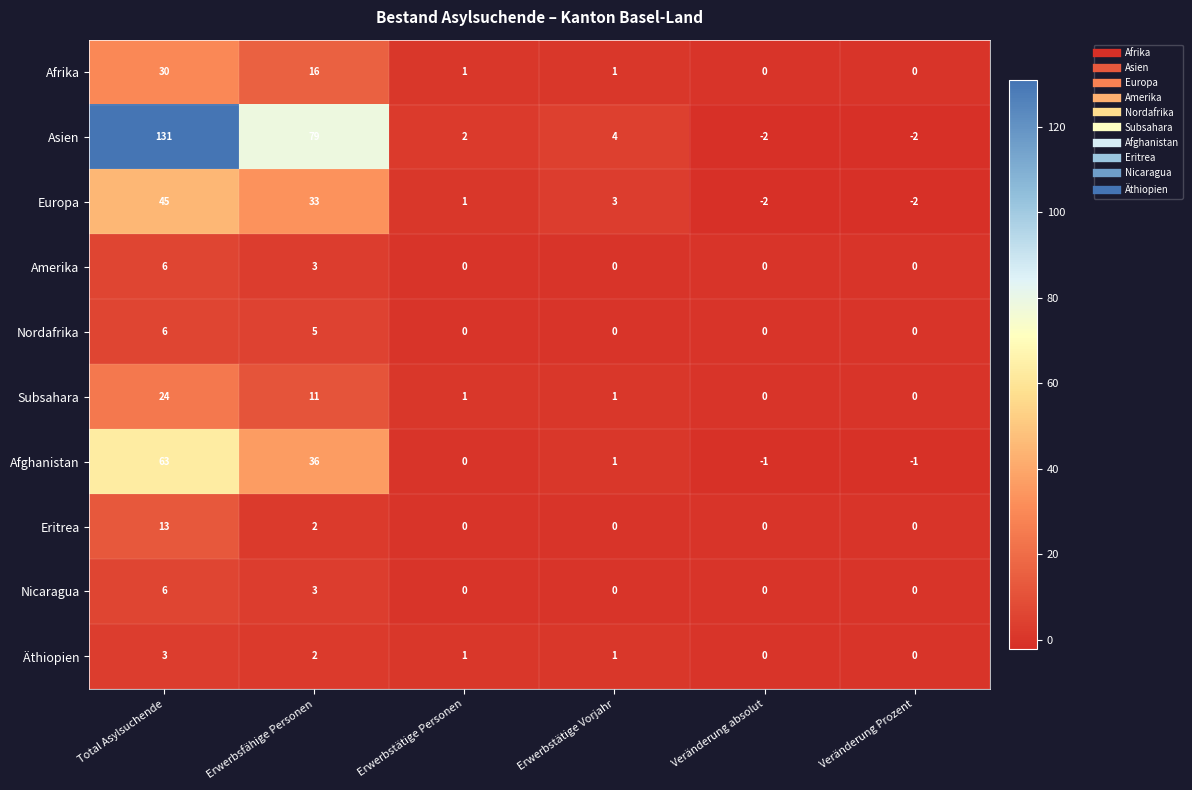

Where is Europa nearest to the value 21?

Erwerbsfähige Personen